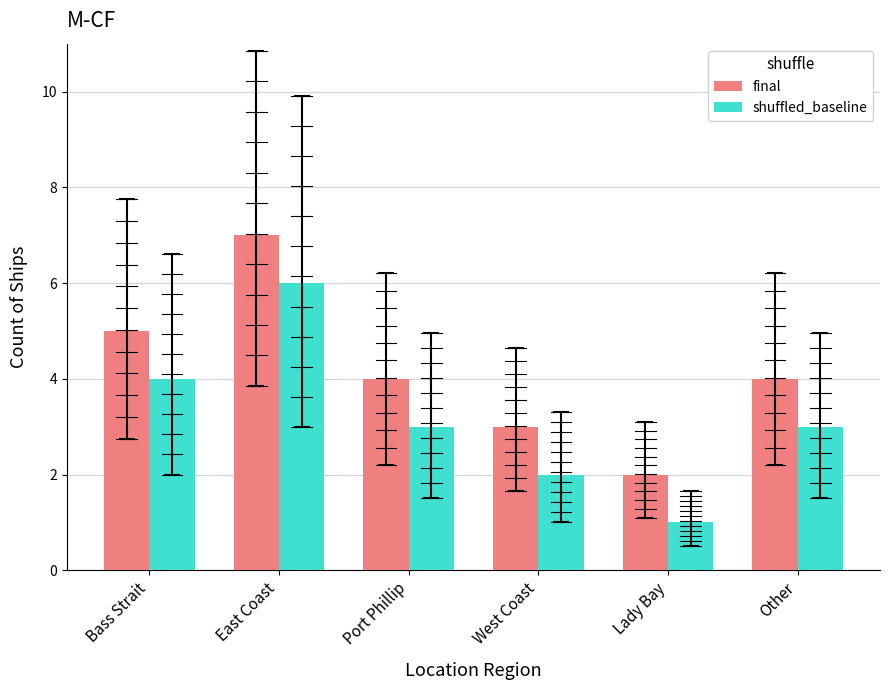

List the series in order of their overall mean, lowest first.

shuffled_baseline, final